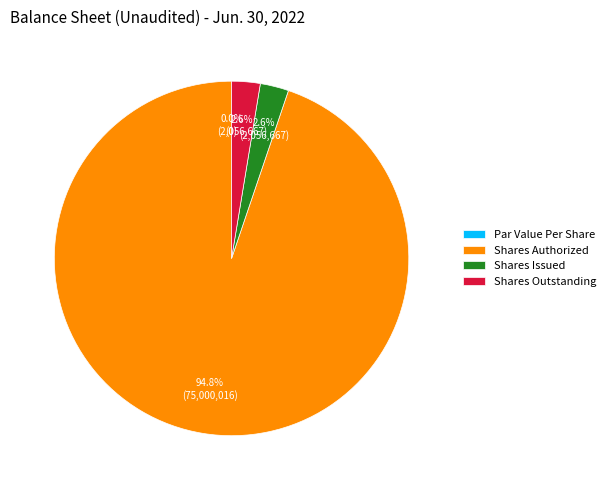

Rank the categories by value from highest to lowest.

Common Stock Shares Authorized, Common Stock Shares Issued, Common Stock Shares Outstanding, Common Stock Par Value Per Share